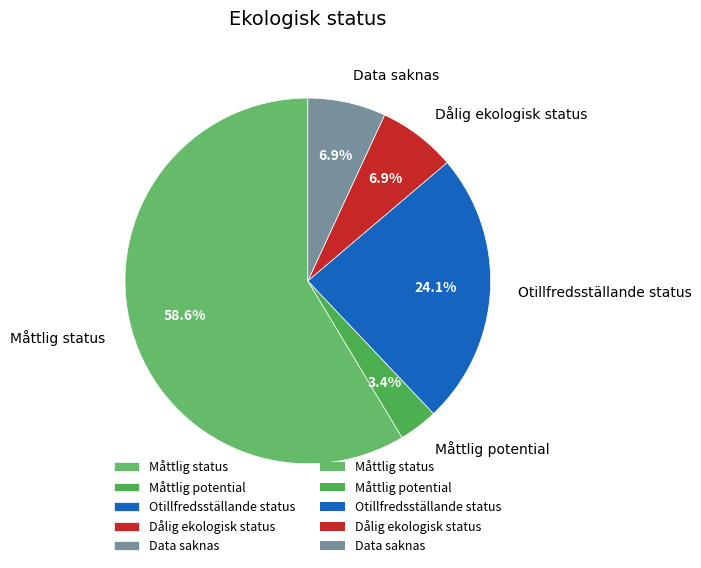

What percentage is the Måttlig status slice, to the nearest percent?

59%